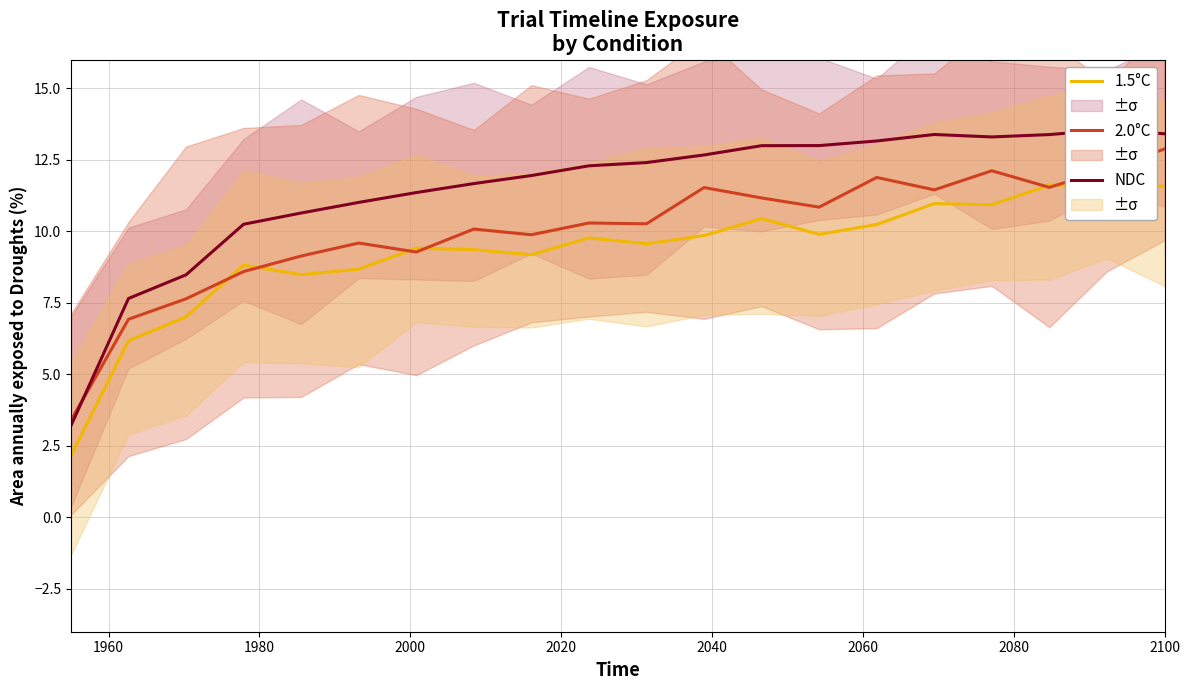

Reading left to right, what are all the values shown in this chart?

1.5°C: 2.1	6.2	7.0	8.8	8.5	8.7	9.4	9.4	9.2	9.8	9.6	9.9	10.4	9.9	10.2	11.0	10.9	11.6	11.6	11.6
2.0°C: 3.4	6.9	7.6	8.6	9.1	9.6	9.3	10.1	9.9	10.3	10.3	11.5	11.2	10.8	11.9	11.4	12.1	11.5	12.2	12.9
NDC: 3.2	7.7	8.5	10.2	10.6	11.0	11.4	11.7	12.0	12.3	12.4	12.7	13.0	13.0	13.2	13.4	13.3	13.4	13.5	13.4